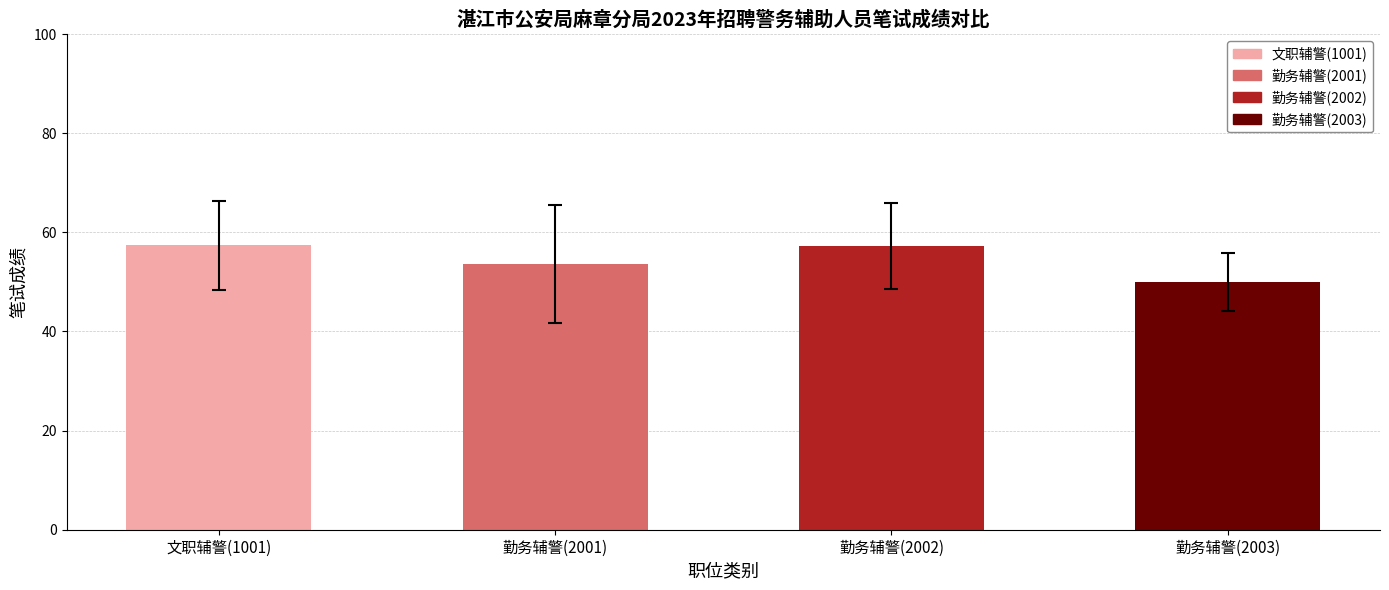

What is the difference between the values at 文职辅警(1001) and 勤务辅警(2003)?

7.4